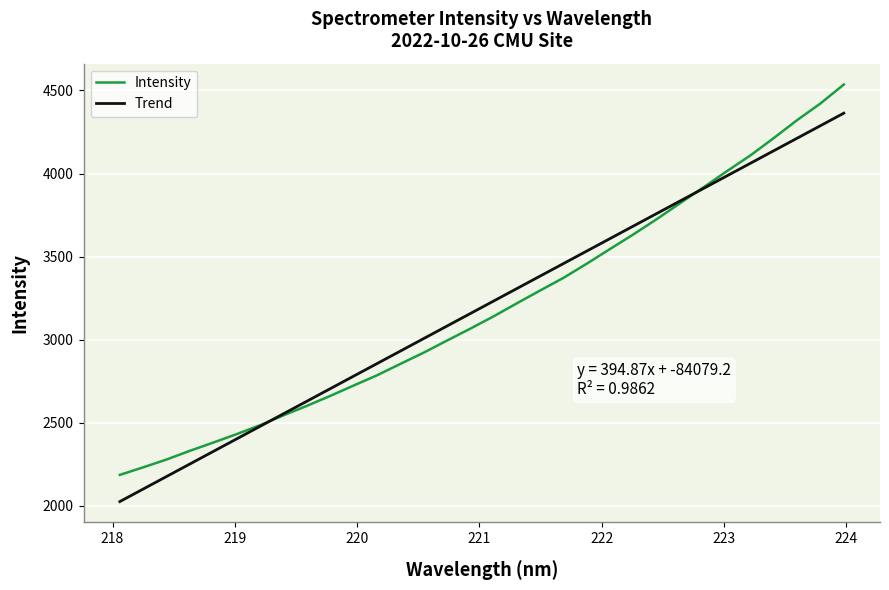

Which series has the largest range (max minus min)?

Intensity